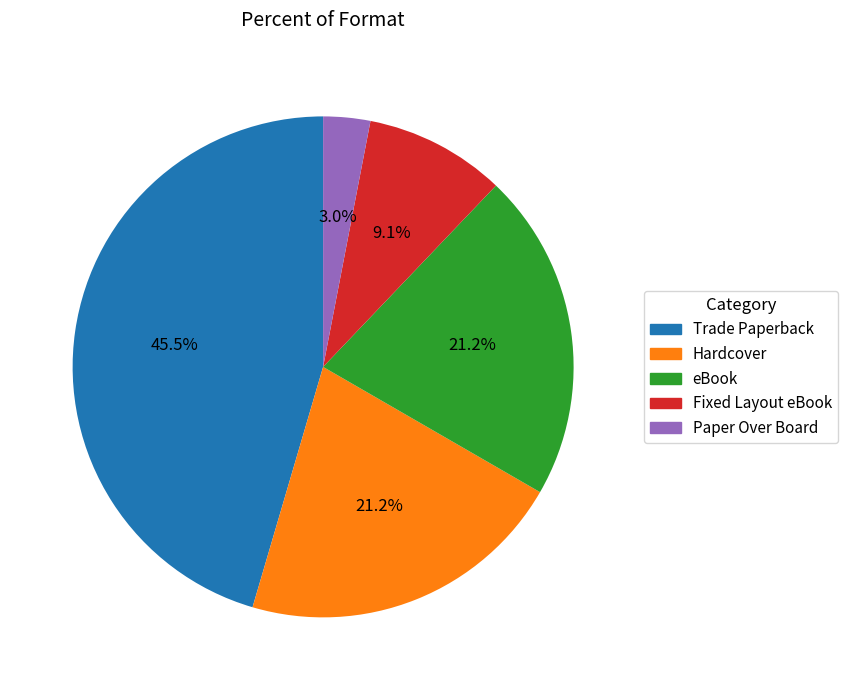

Is there a majority slice in this chart?

No